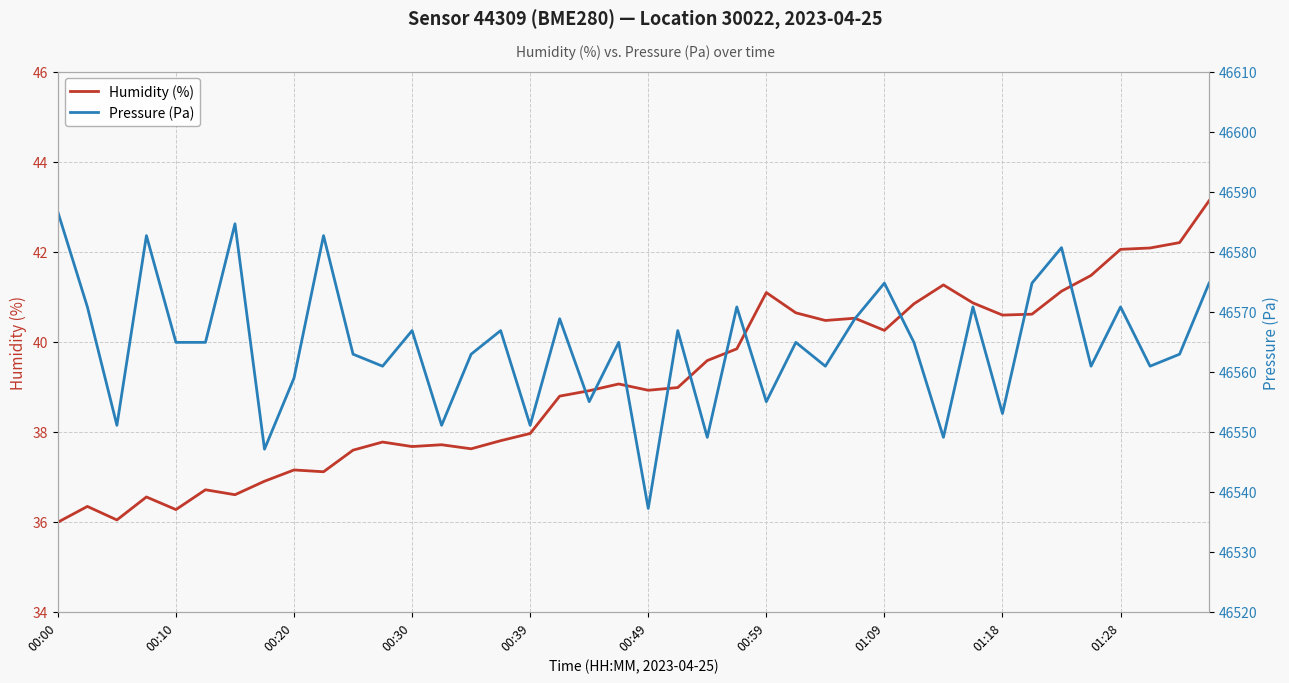

What is the difference between the maximum and minimum values in the Pressure (Pa) series?

49.4